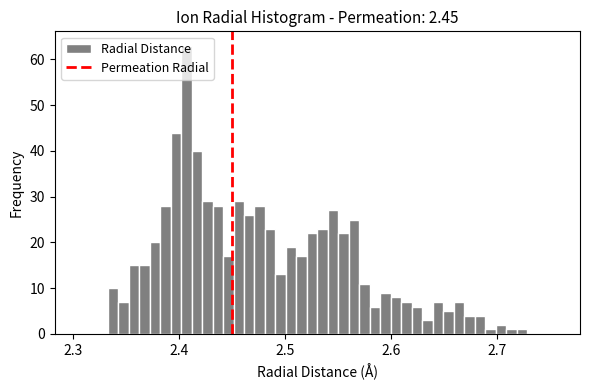

Read against the x-axis, roughly where is the centre of the tallest bar?

2.41